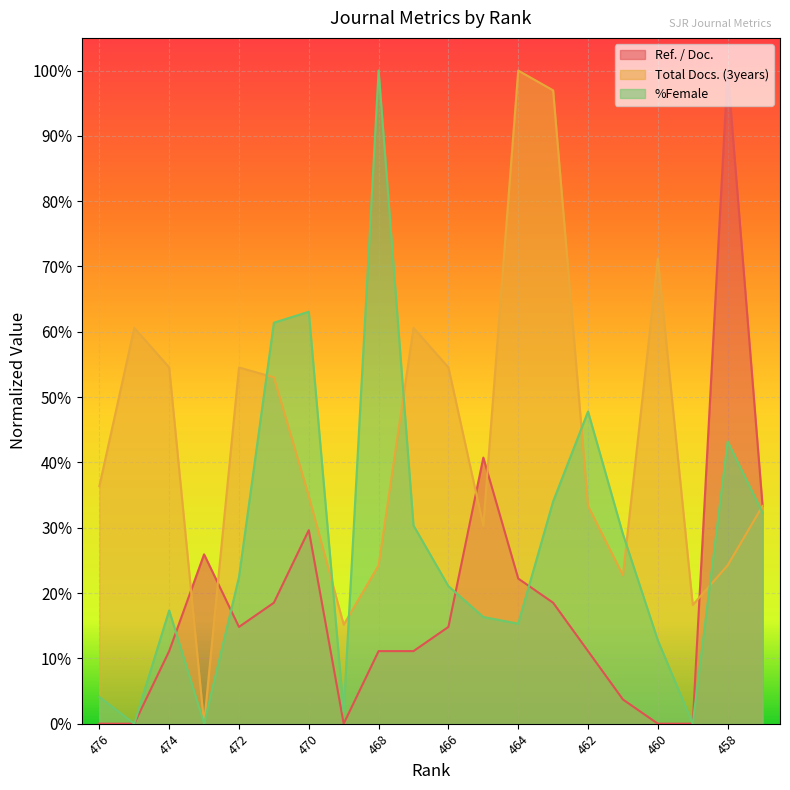

Which series has the largest total across all categories?

Total Docs. (3years)